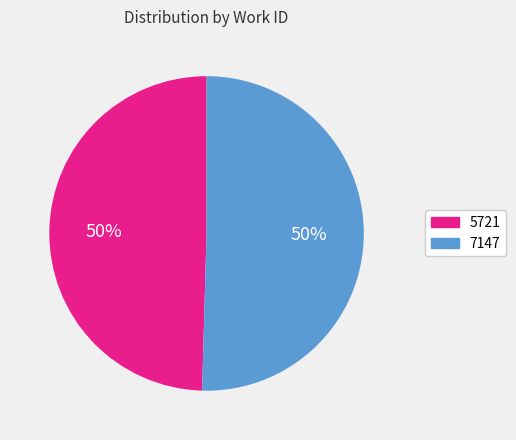

What percentage is the 7147 slice, to the nearest percent?

50%